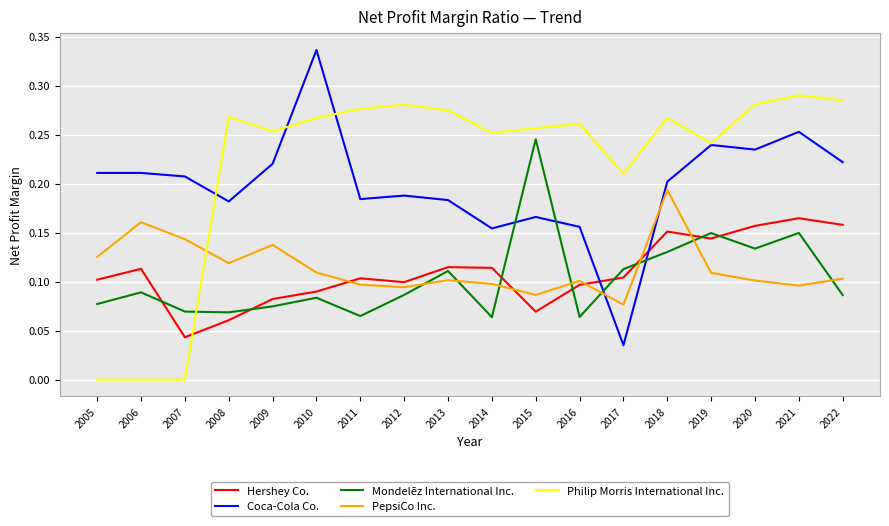

How many interior local valleys does the Hershey Co. series have?

4